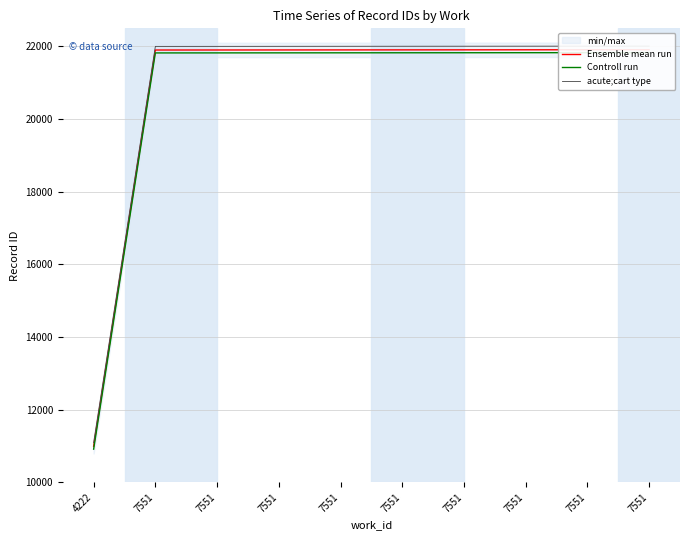

Between 7551 and 7551, which series saw the biggest shift?

Ensemble mean run